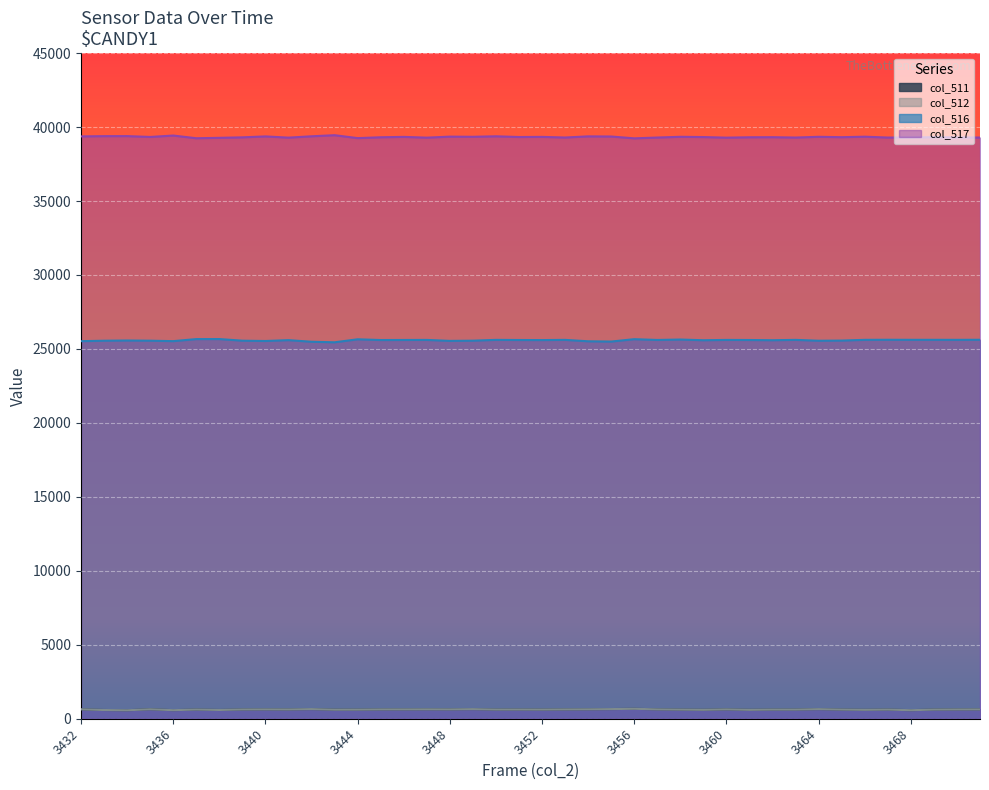

How many lines are shown in the chart?

4